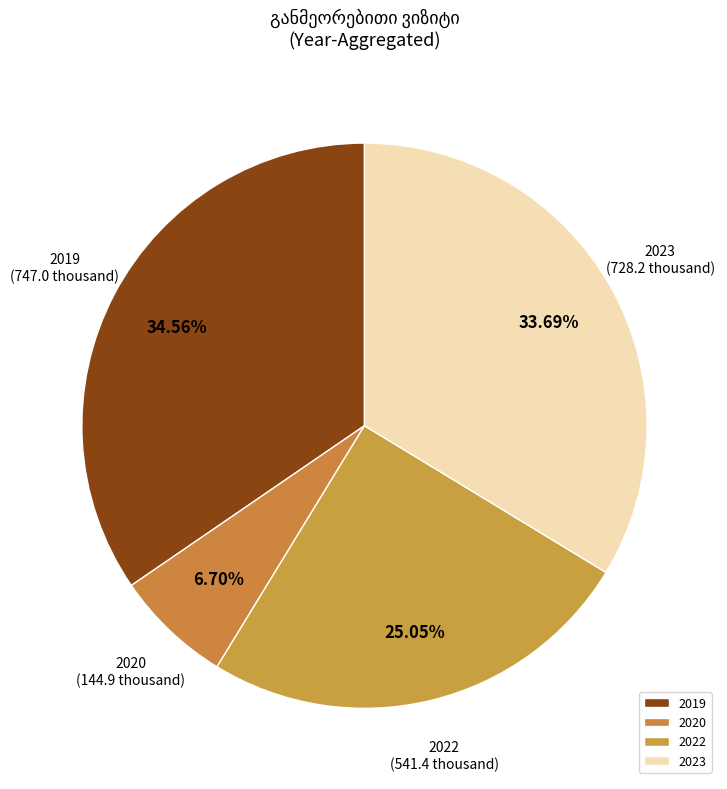

Count the number of slices in the pie.

4